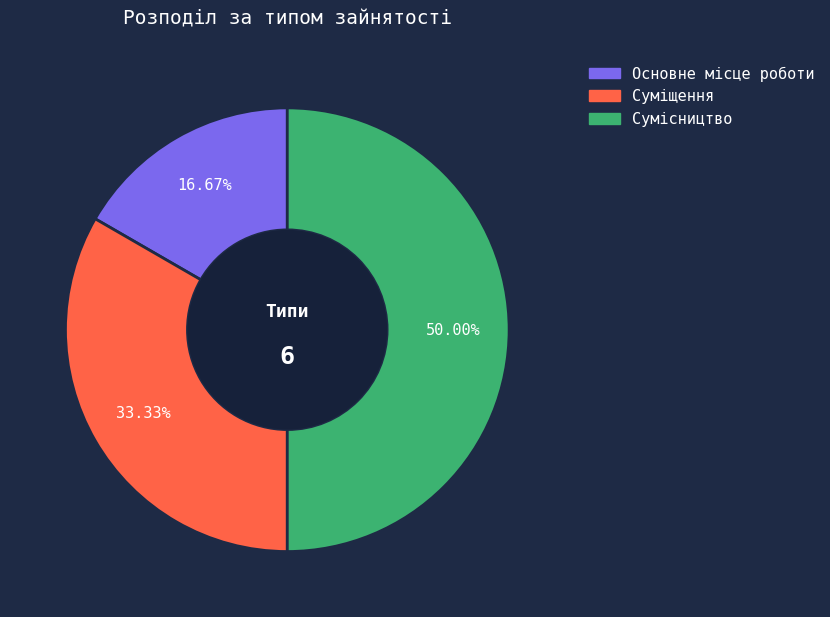

Rank the categories by value from lowest to highest.

Основне місце роботи, Суміщення, Сумісництво